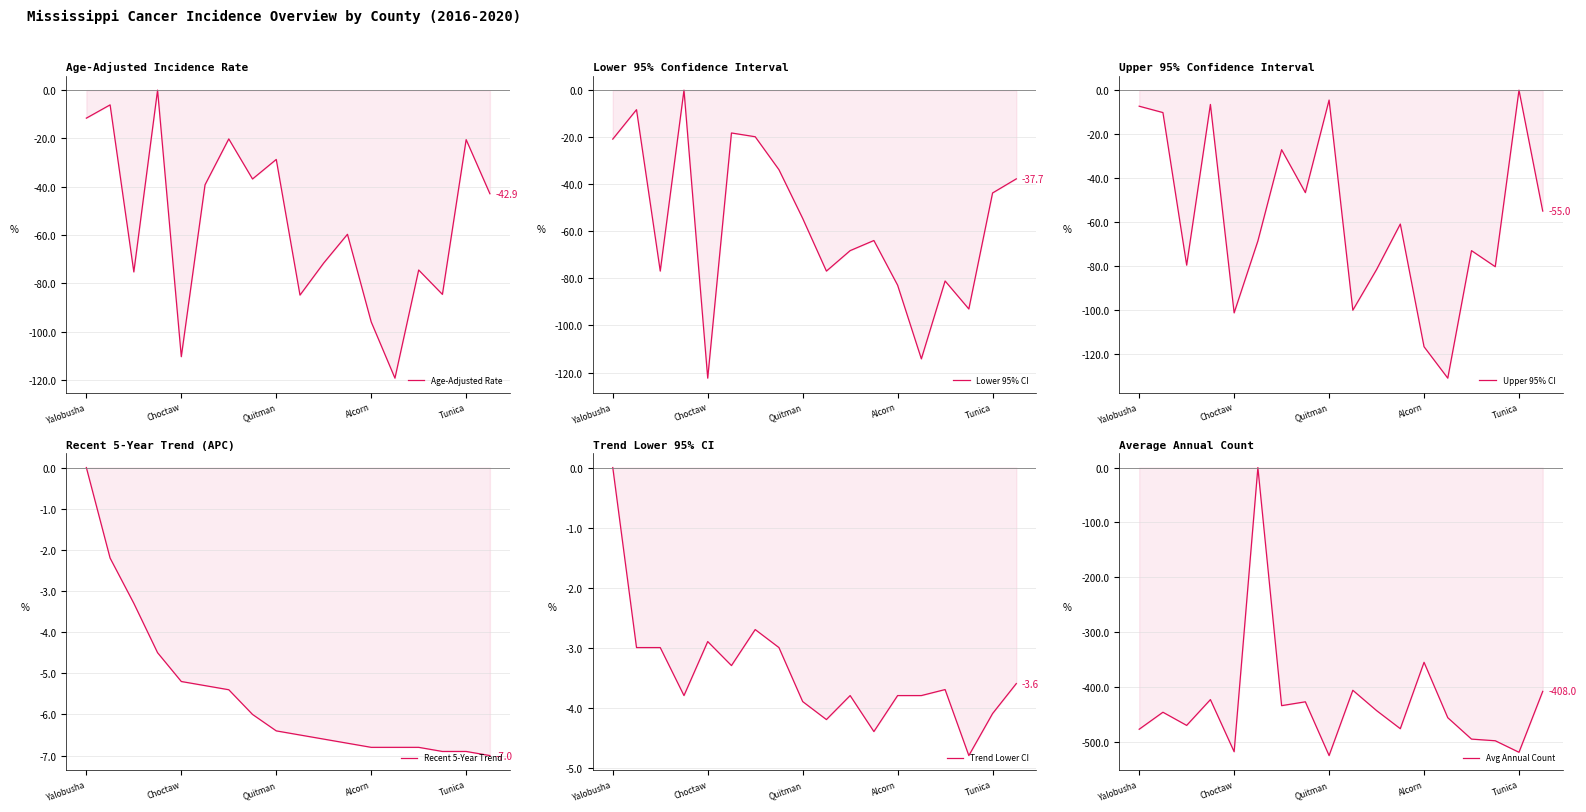

How many interior local peaks does the Avg Annual Count series have?

6